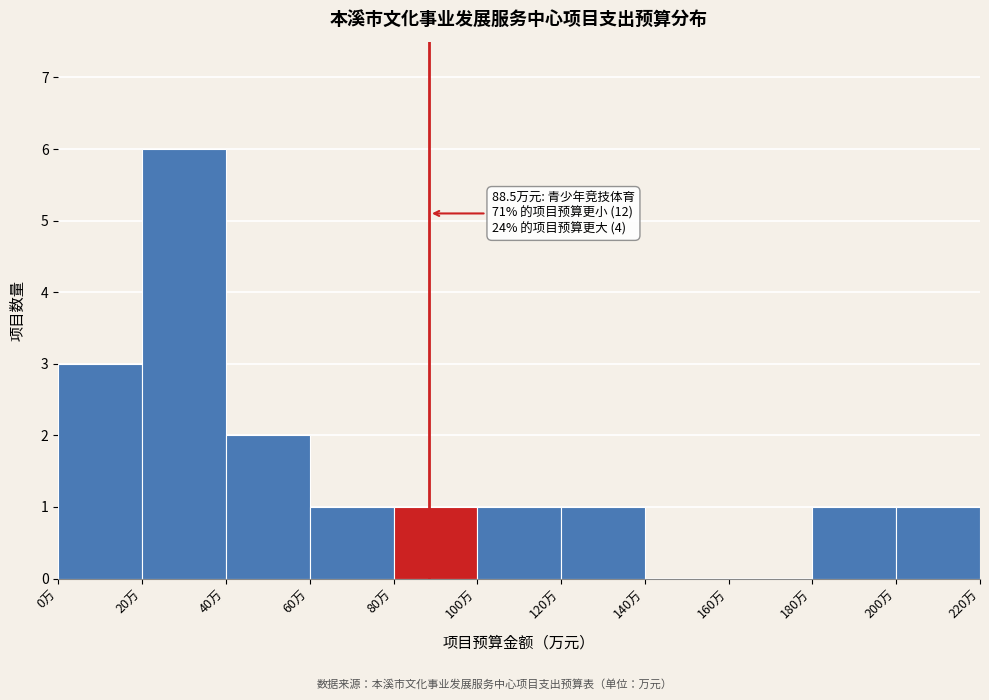

Over which range of the x-axis is the bar tallest?

20 to 40